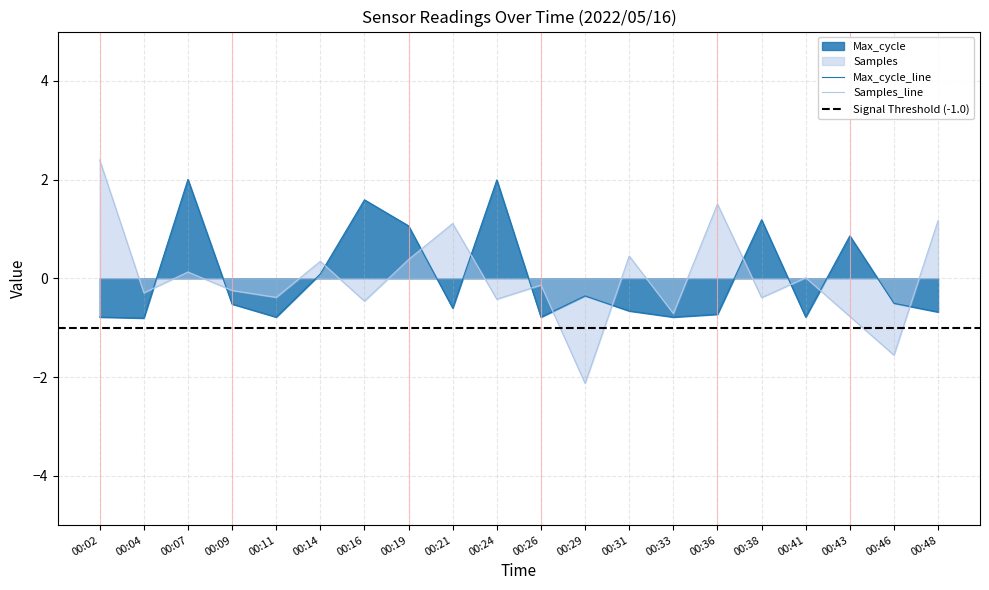

What is the value of the Max_cycle point at the 13th from the left?

-0.7